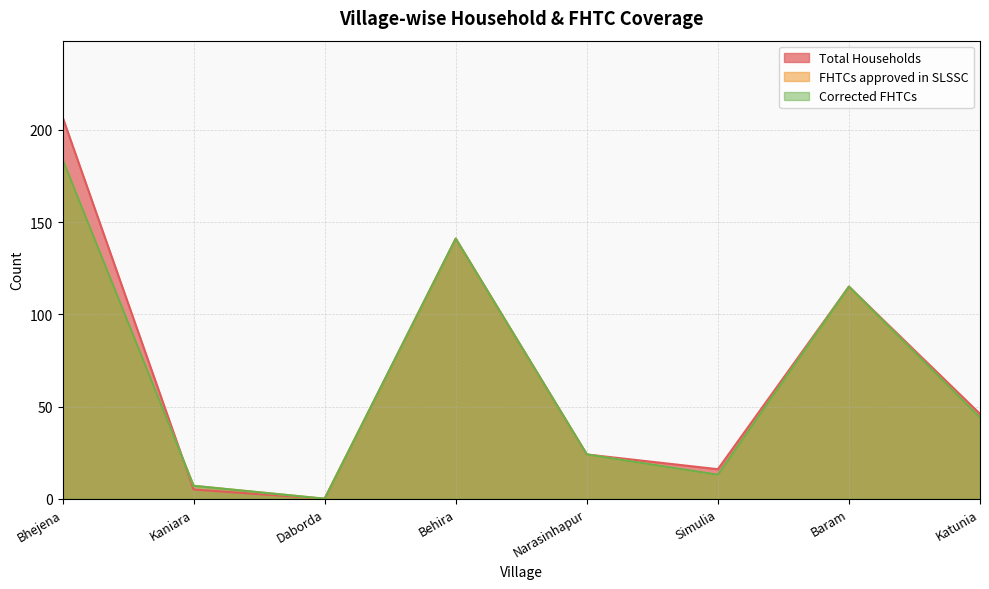

Which category has the lowest value in the Total Households series?

Daborda